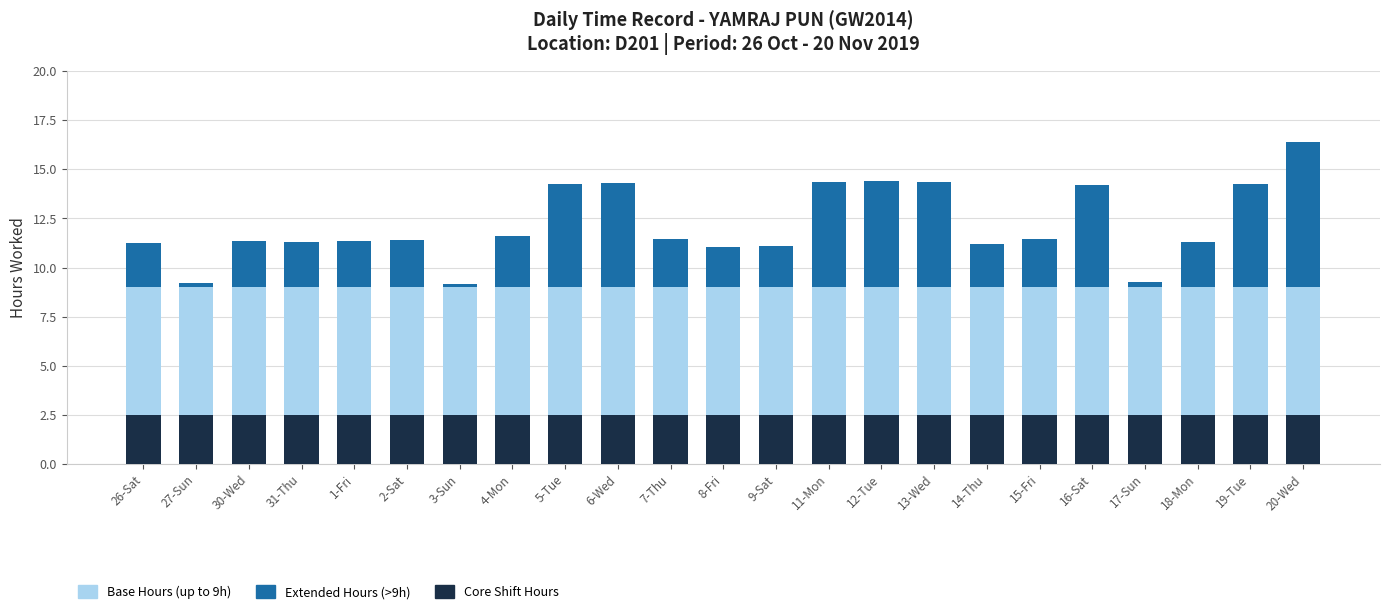

What is the value of the Base Hours (up to 9h) bar at the 21st from the left?

9.0